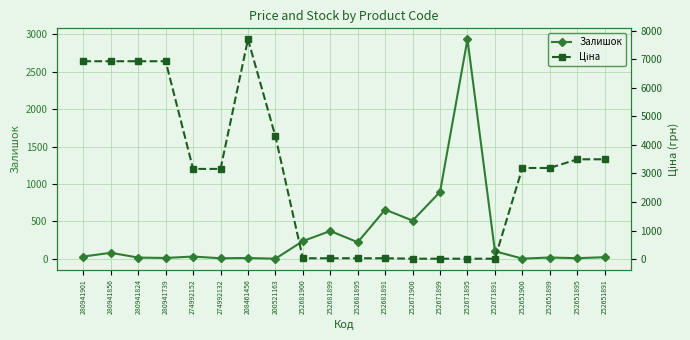

What are all the series names shown in the legend?

Залишок, Ціна